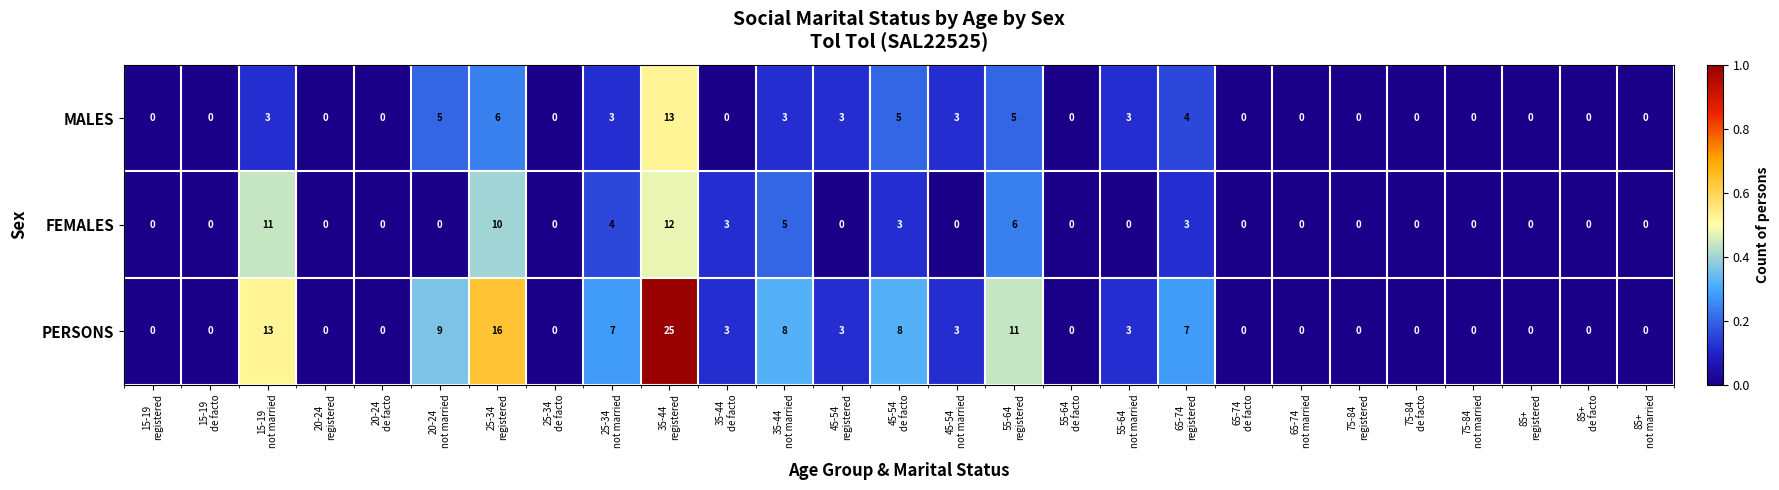

List the series in order of their peak value, lowest first.

FEMALES, MALES, PERSONS